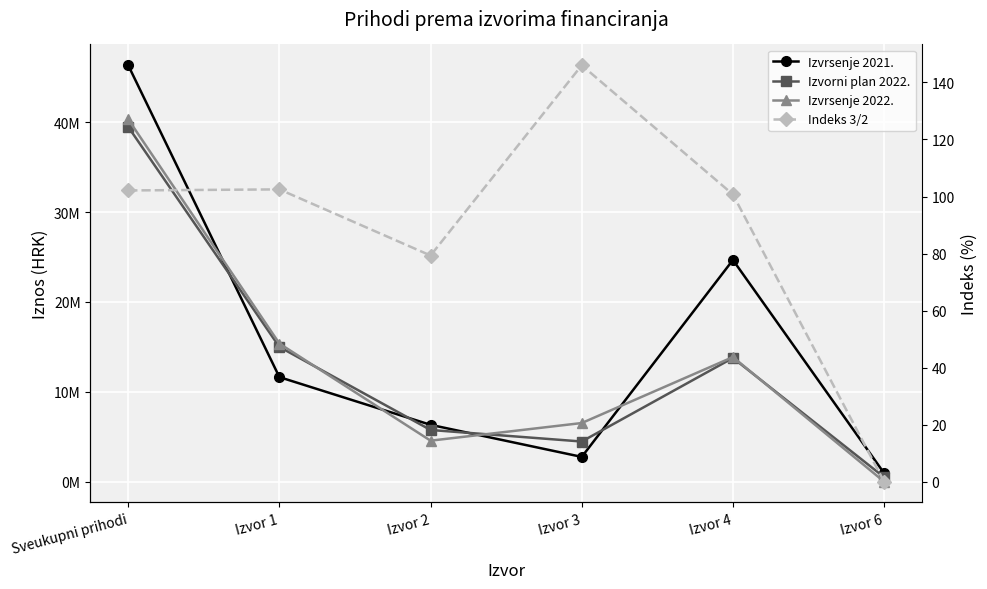

In Izvrsenje 2021., how many points are higher than both neighbors (excluding endpoints)?

1